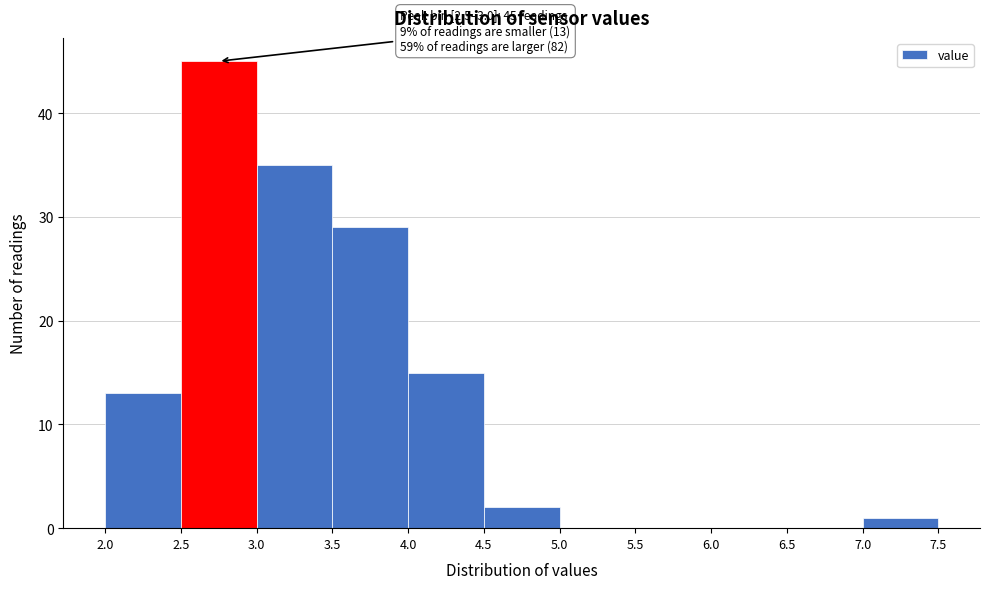

Which range on the x-axis has the tallest bar?

2.5 to 3.0